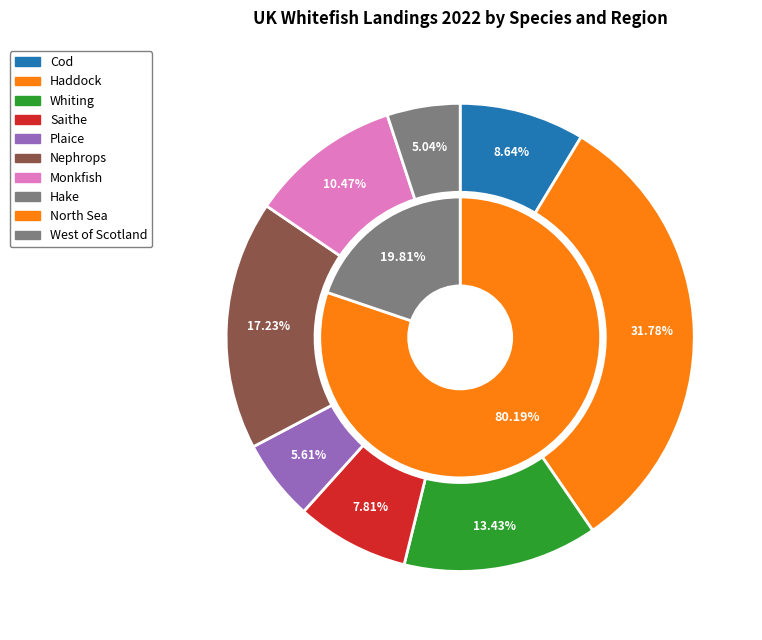

Combined, do Monkfish and Nephrops account for over 50%?

No